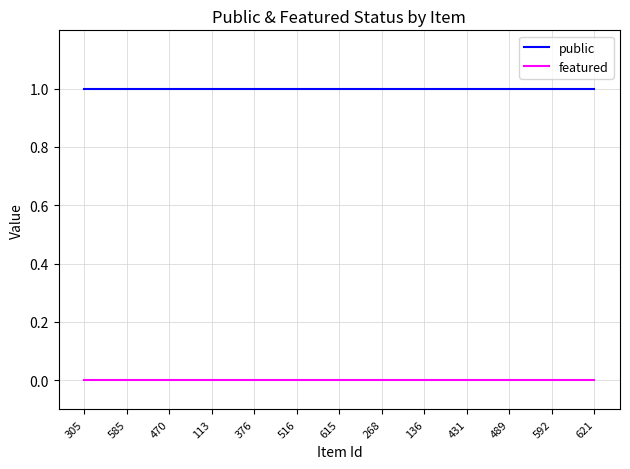

What is the average value of the public series?

1